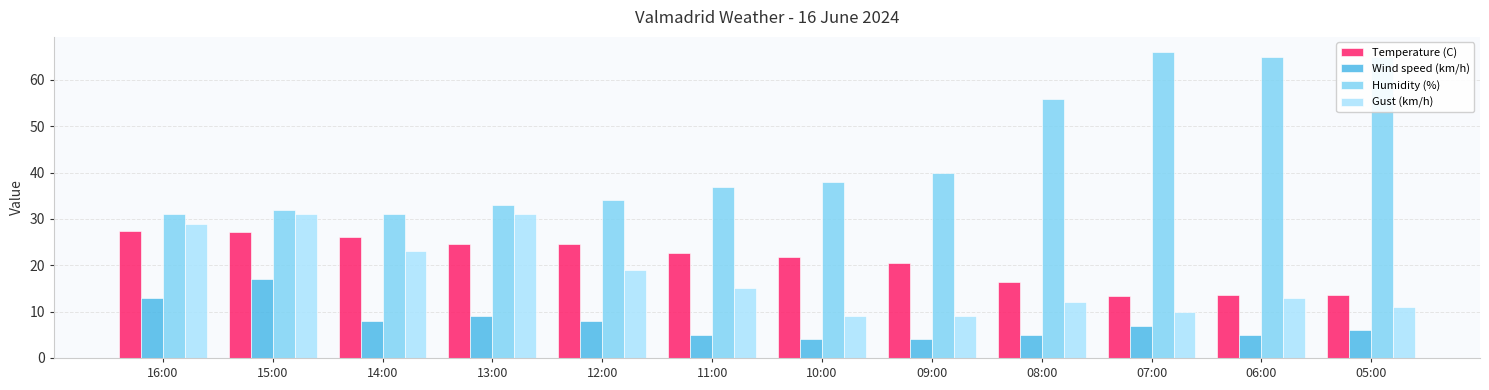

What is the minimum value for Wind speed (km/h)?

4.0